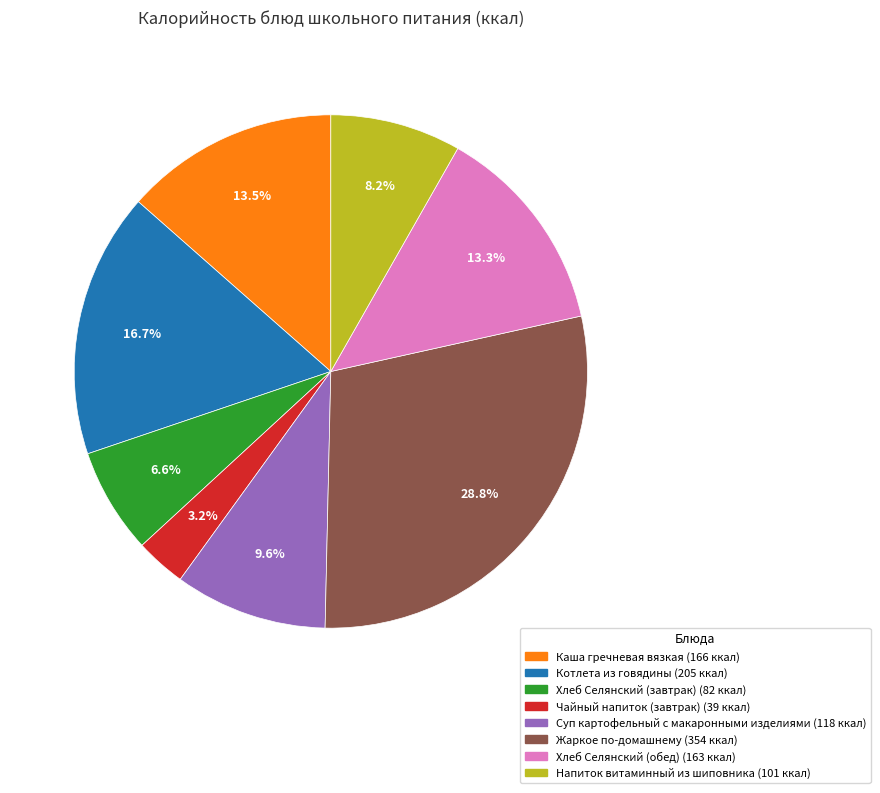

Count the number of slices in the pie.

8